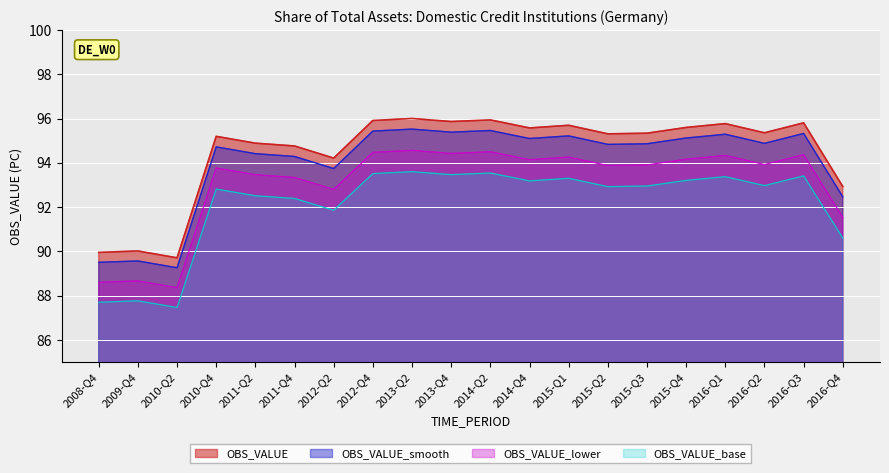

Is it true that the value at 2015-Q2 is 53.6?

False